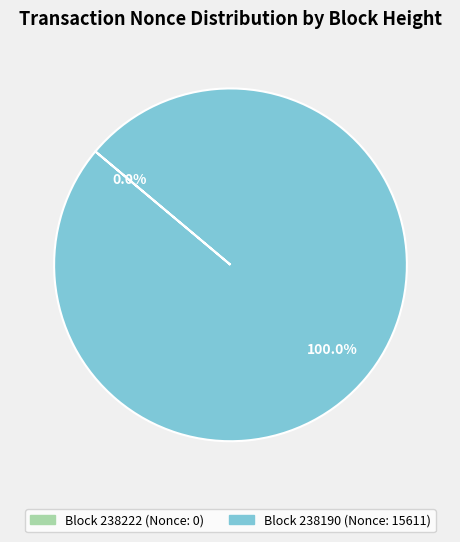

Does any single category account for the majority?

Yes